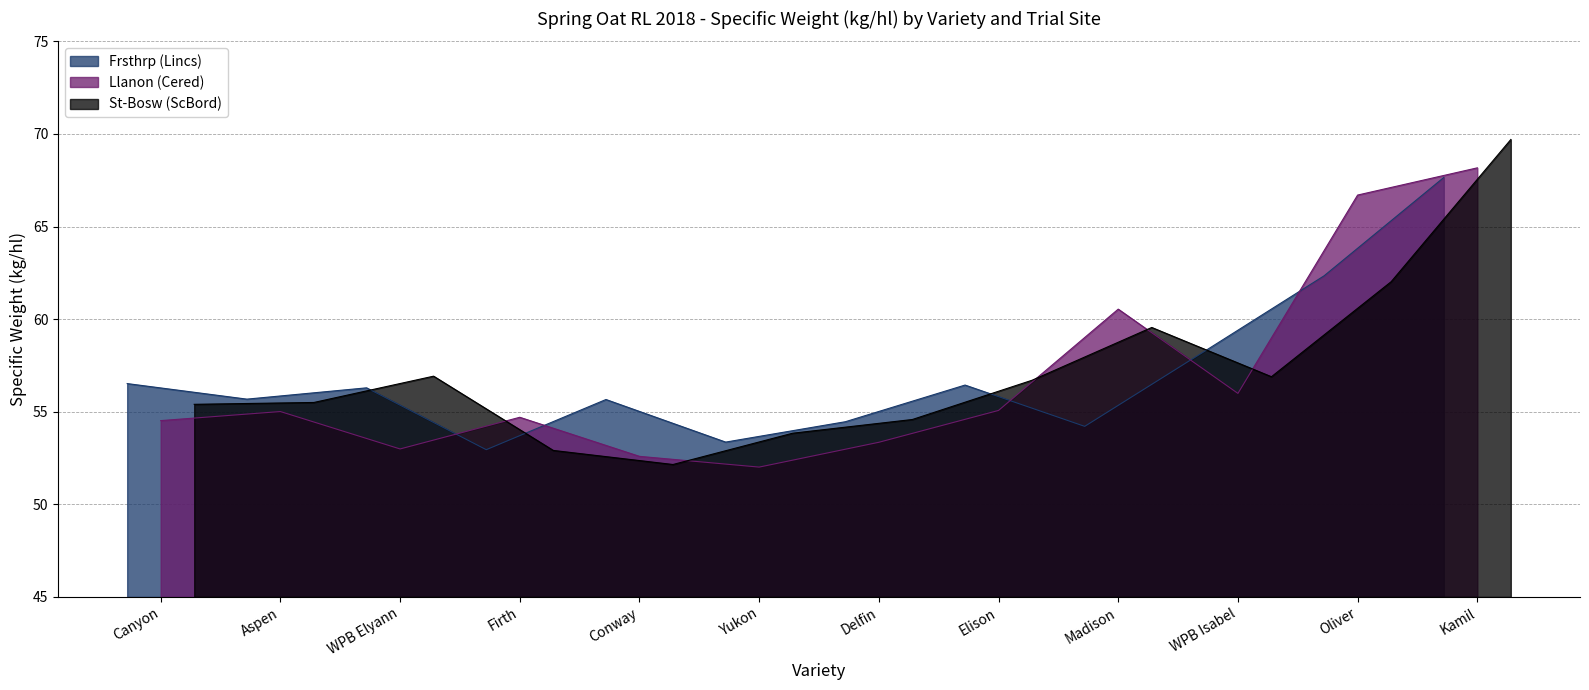

Where is Llanon (Cered) nearest to the value 60?

Madison